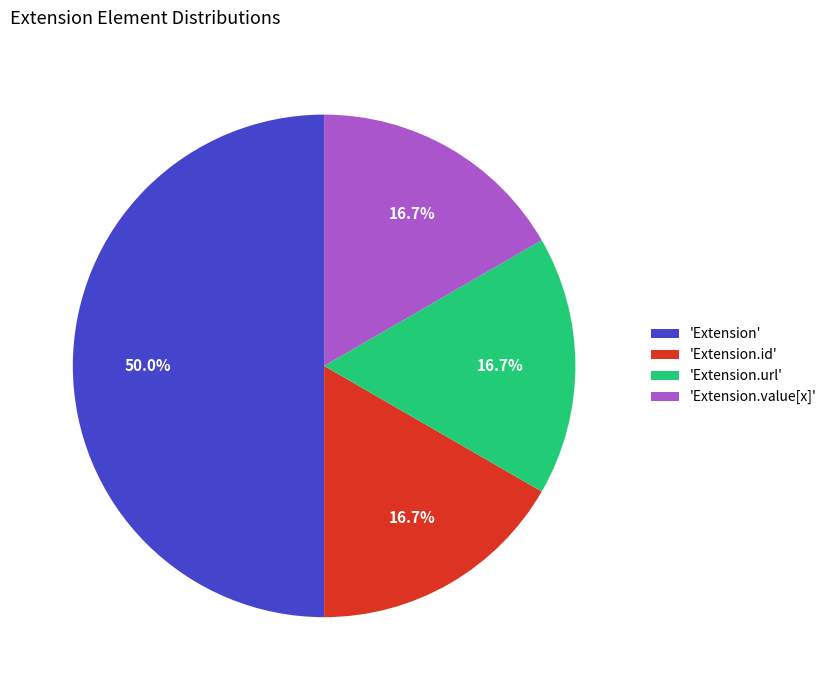

Which category has the biggest portion of the pie?

'Extension'